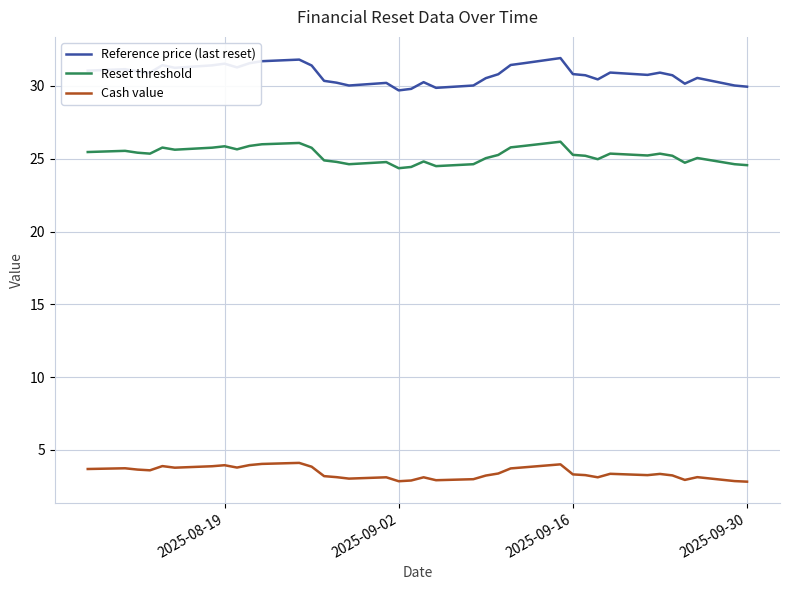

Which series has the largest total across all categories?

Reference price (last reset)